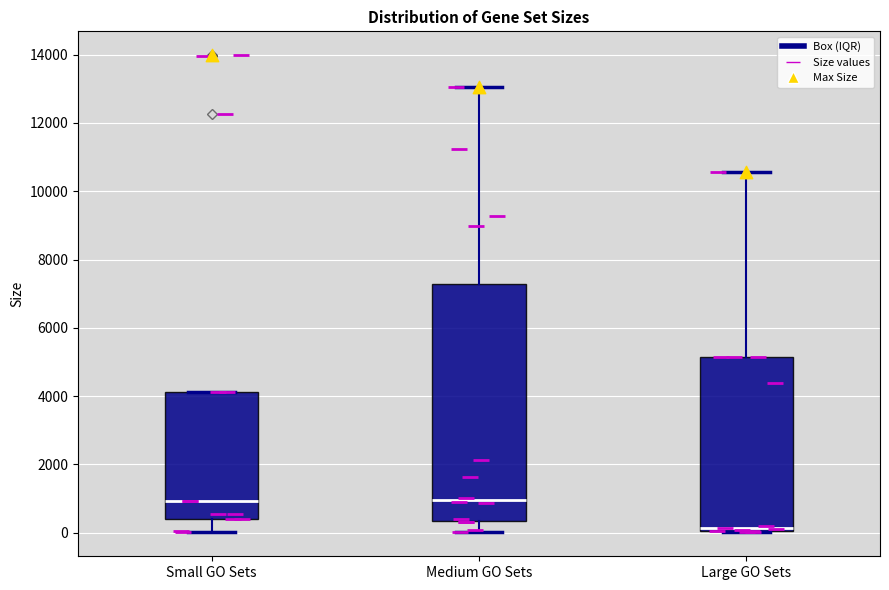

Which box is the tallest, from its lower edge to its upper edge?

Medium GO Sets